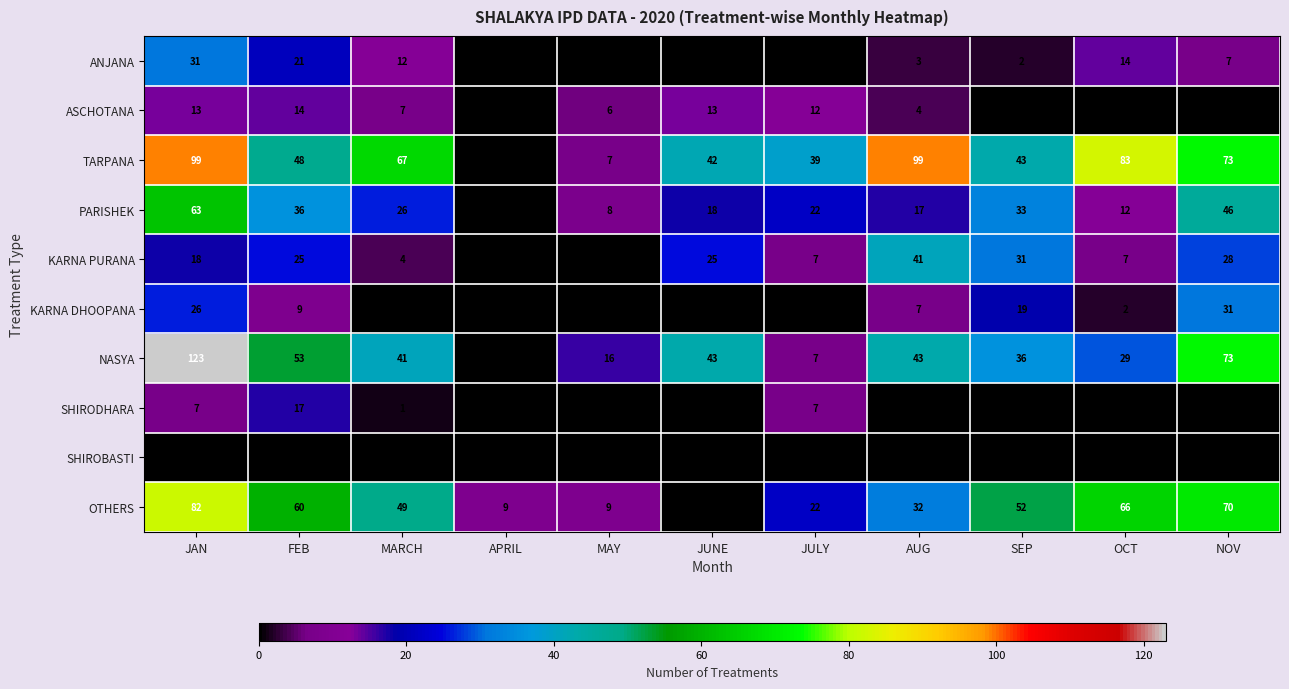

Is it true that ASCHOTANA equals 13 at JUNE?

True